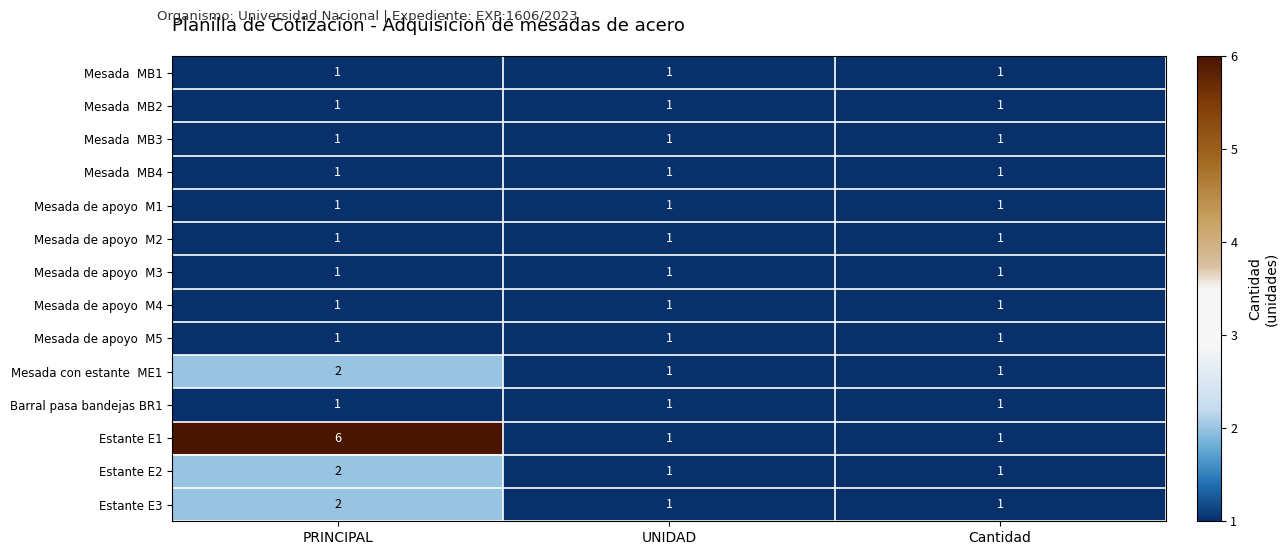

At which category does the chart reach its peak across all series?

PRINCIPAL